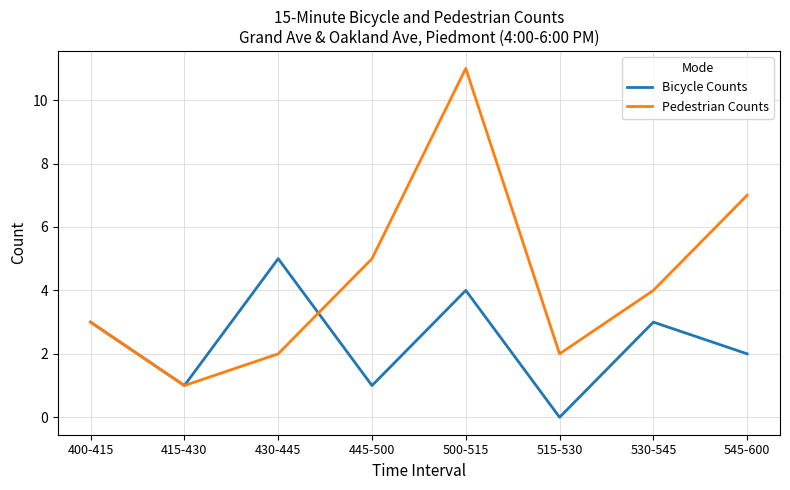

At which category is the sum across all series the highest?

500-515